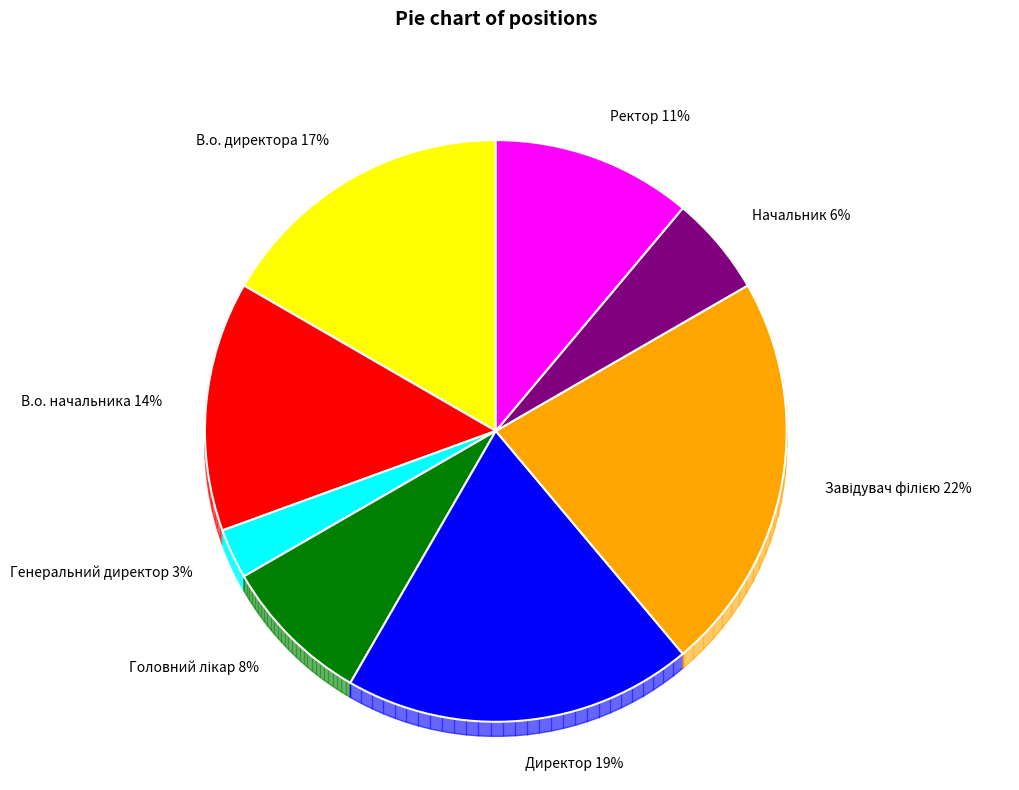

Which slice is the smallest?

Генеральний директор